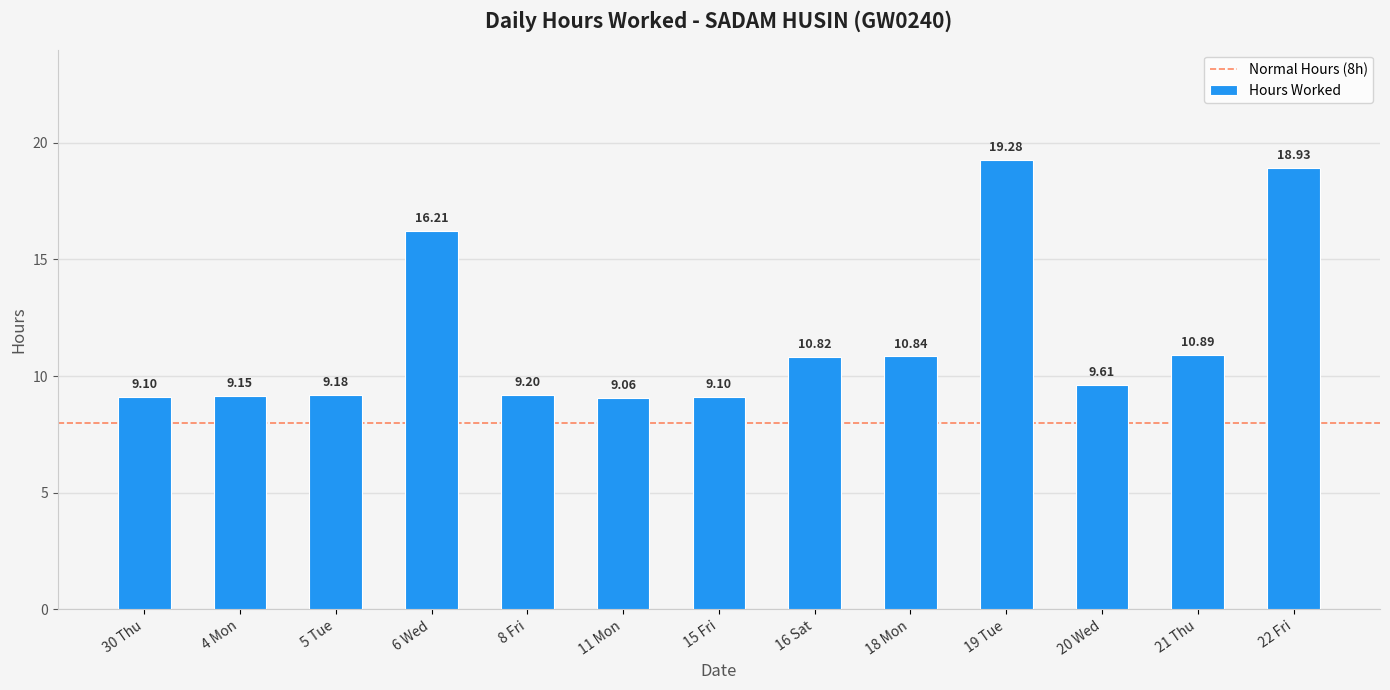

Reading left to right, transcribe all the data shown in this chart.

30 Thu=9.1	4 Mon=9.2	5 Tue=9.2	6 Wed=16.2	8 Fri=9.2	11 Mon=9.1	15 Fri=9.1	16 Sat=10.8	18 Mon=10.8	19 Tue=19.3	20 Wed=9.6	21 Thu=10.9	22 Fri=18.9